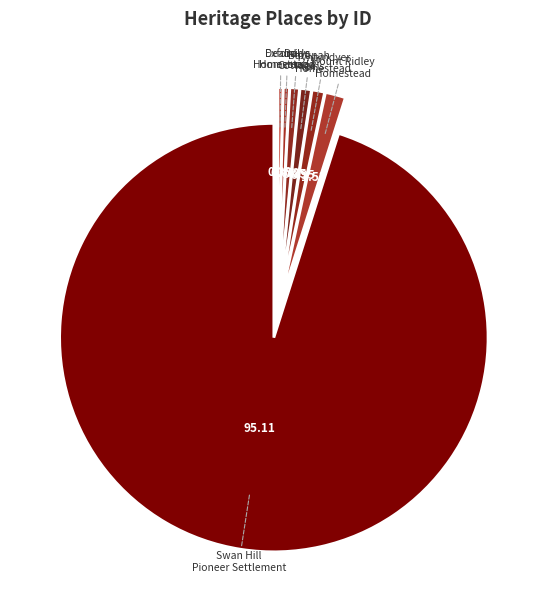

What is the majority slice?

SWAN HILL PIONEER SETTLEMENT